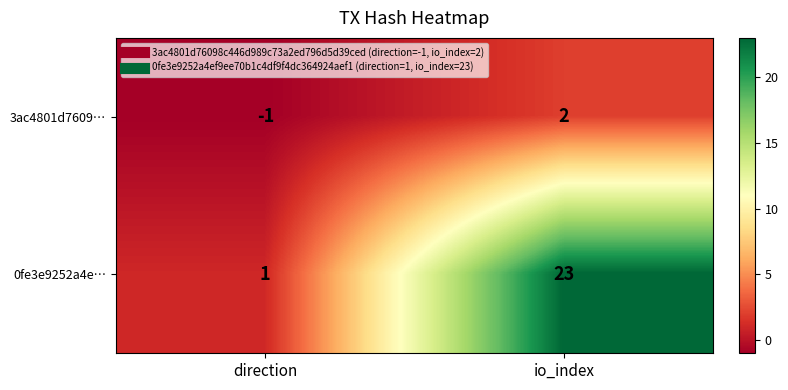

Rank the categories by 0fe3e9252a4e… value from highest to lowest.

io_index, direction